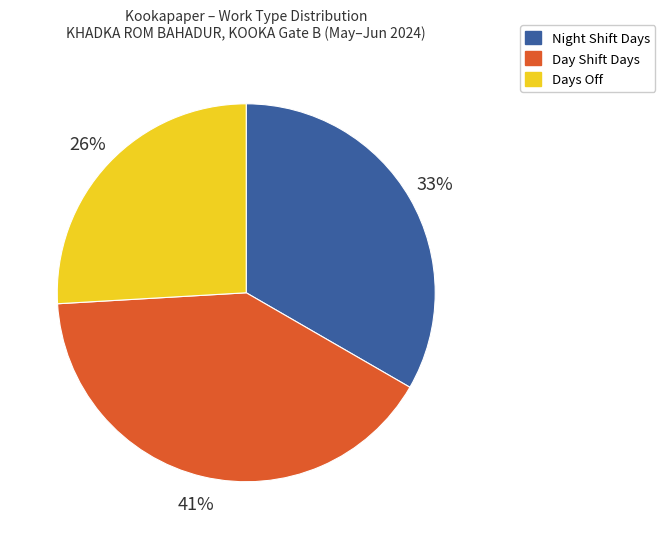

How many slices are in this pie chart?

3